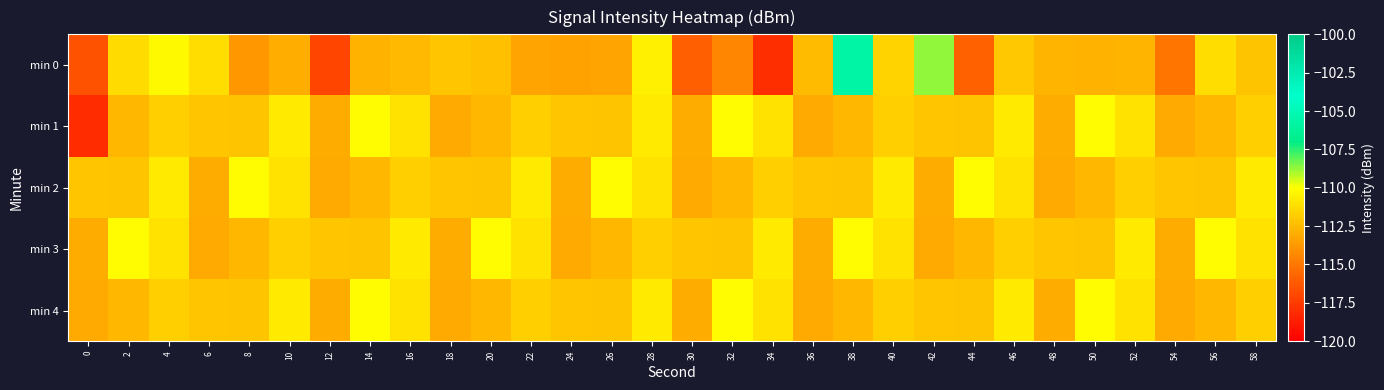

List the series in order of their peak value, highest first.

min 0, min 1, min 2, min 3, min 4